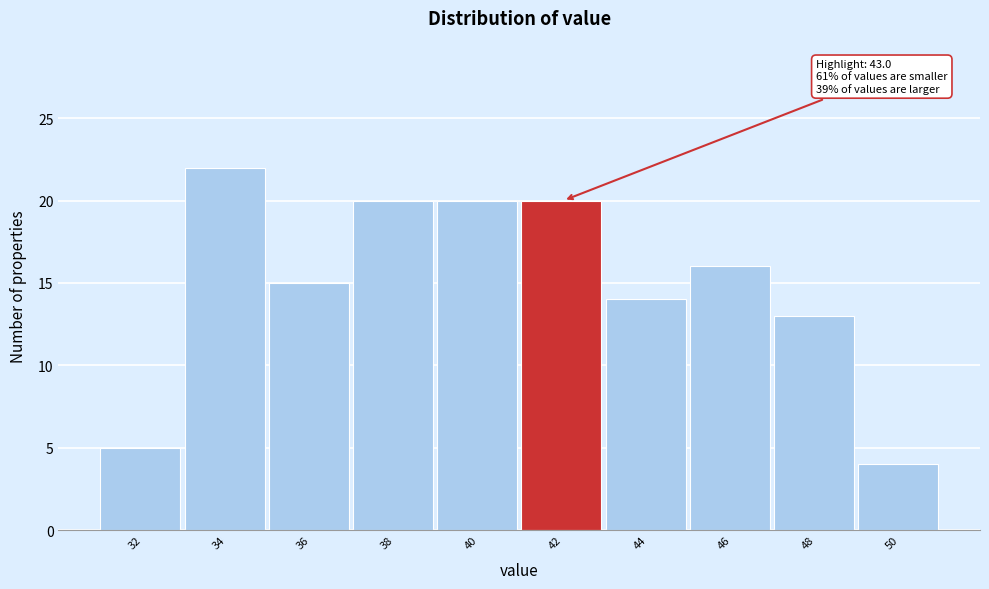

Reading left to right, extract all data points from this chart.

32=5	34=22	36=15	38=20	40=20	42=20	44=14	46=16	48=13	50=4